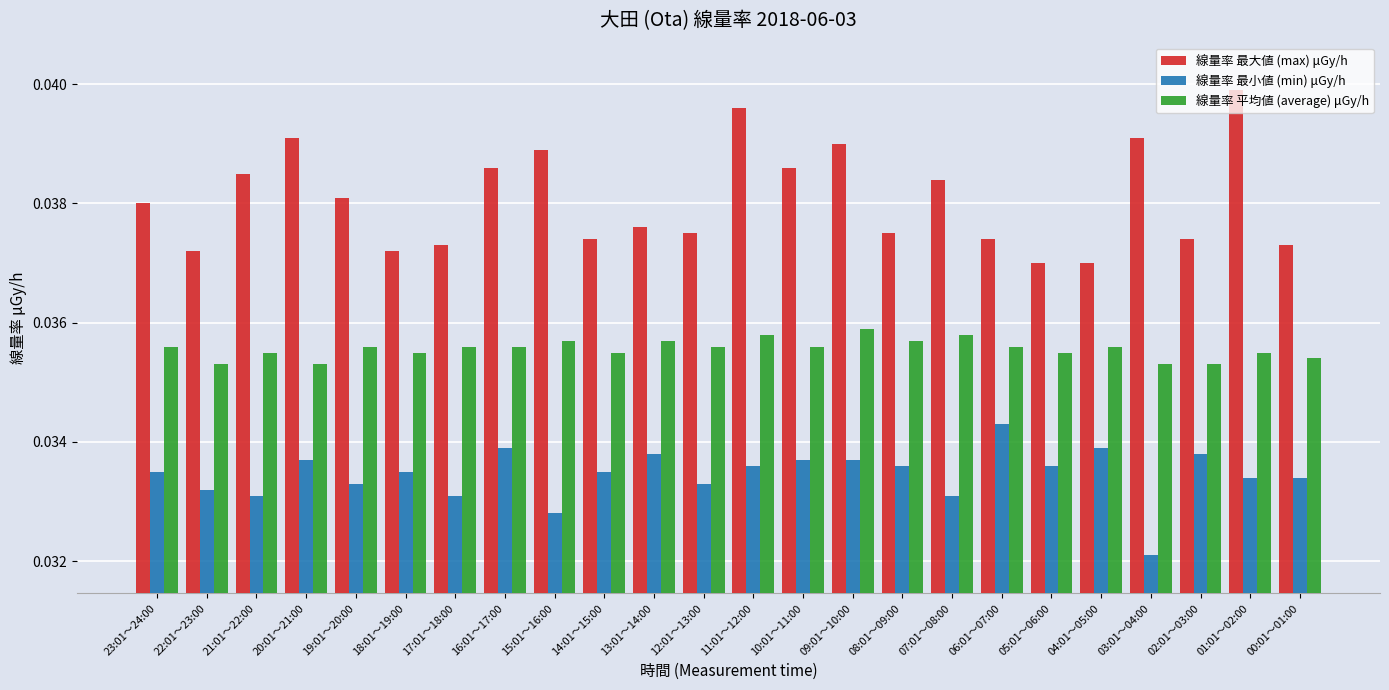

Which category has the highest value across all series?

01:01～02:00